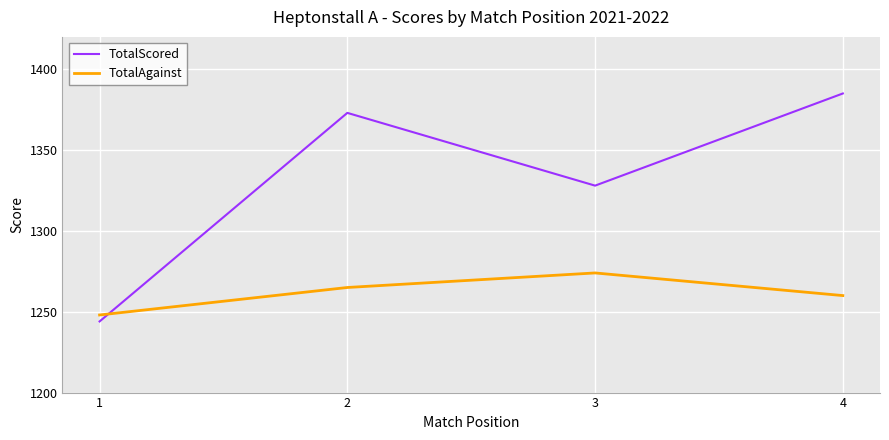

The value of TotalAgainst at 2 is 1265. True or false?

True